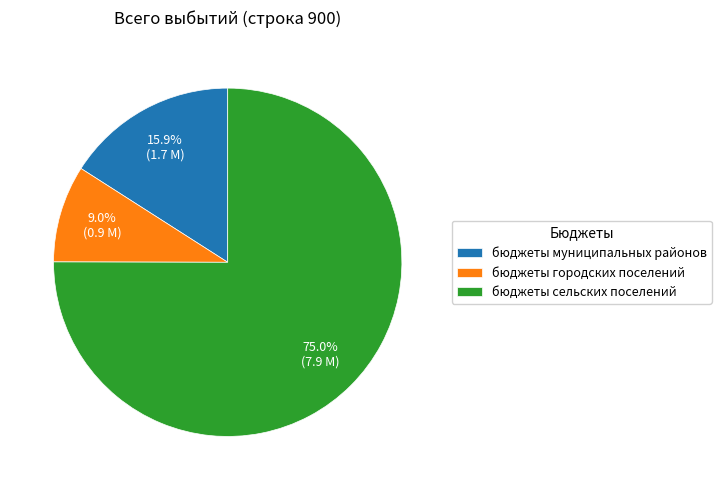

How much of the chart is everything except бюджеты муниципальных районов?

84.1%